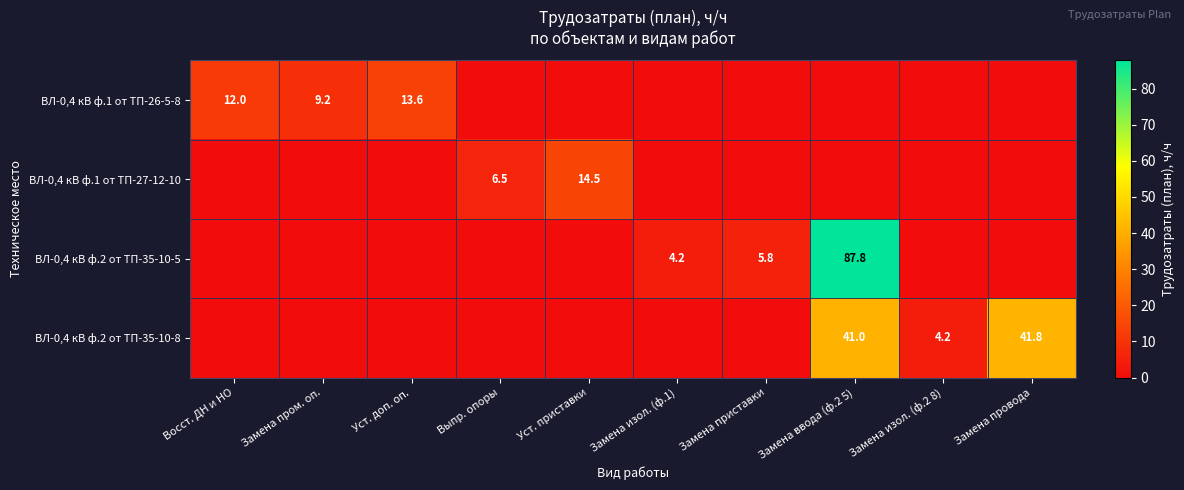

At which category does the chart reach its minimum across all series?

Выпр. опоры